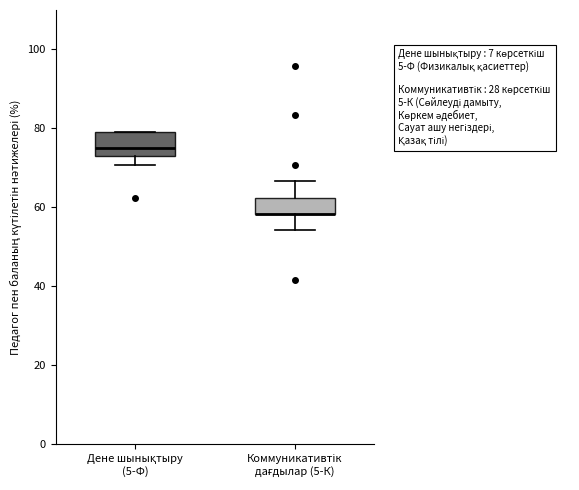

Comparing the boxes themselves (not the whiskers), which one is the tallest?

Дене шынықтыру (5-Ф)